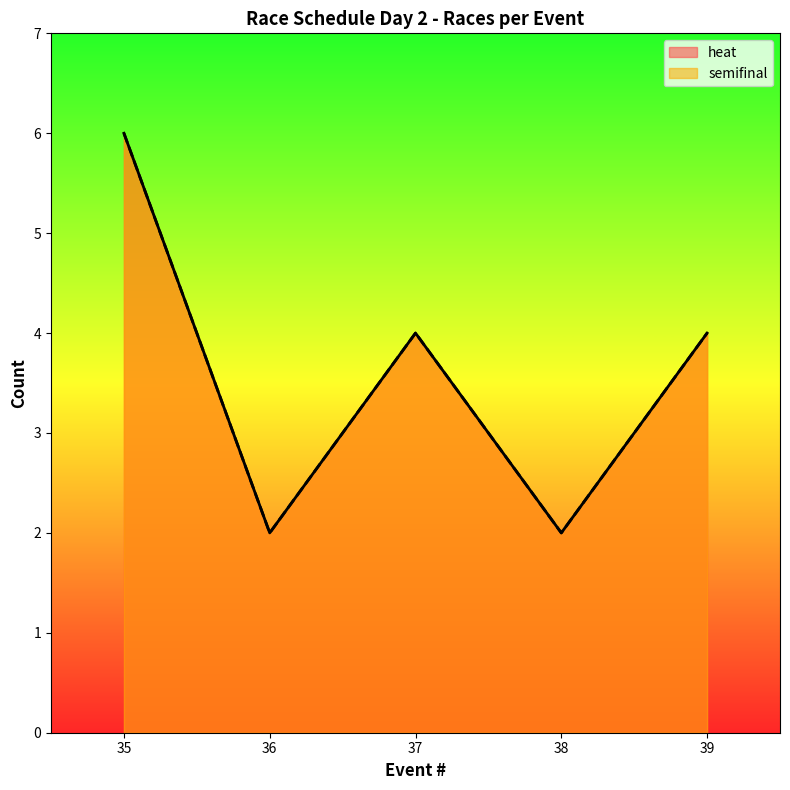

What is the approximate value of semifinal at 35?

4